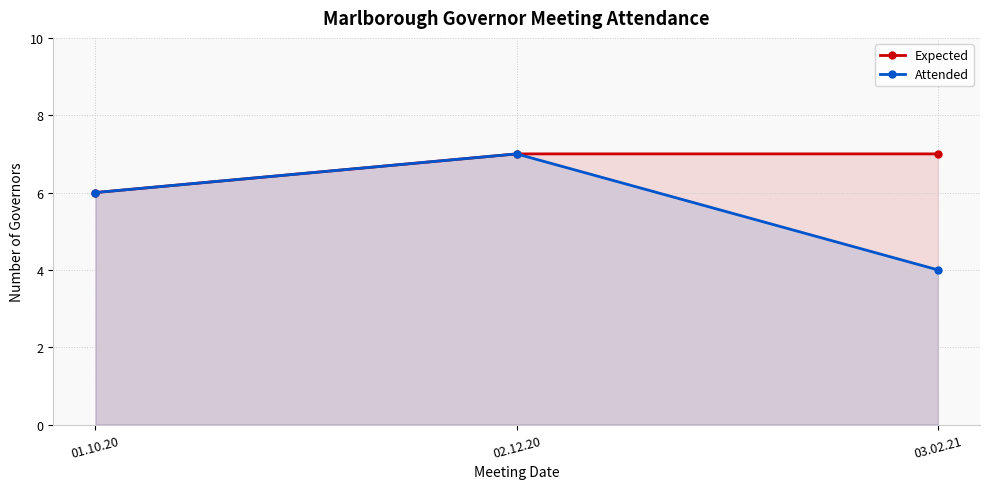

At which category does the chart reach its peak across all series?

02.12.20